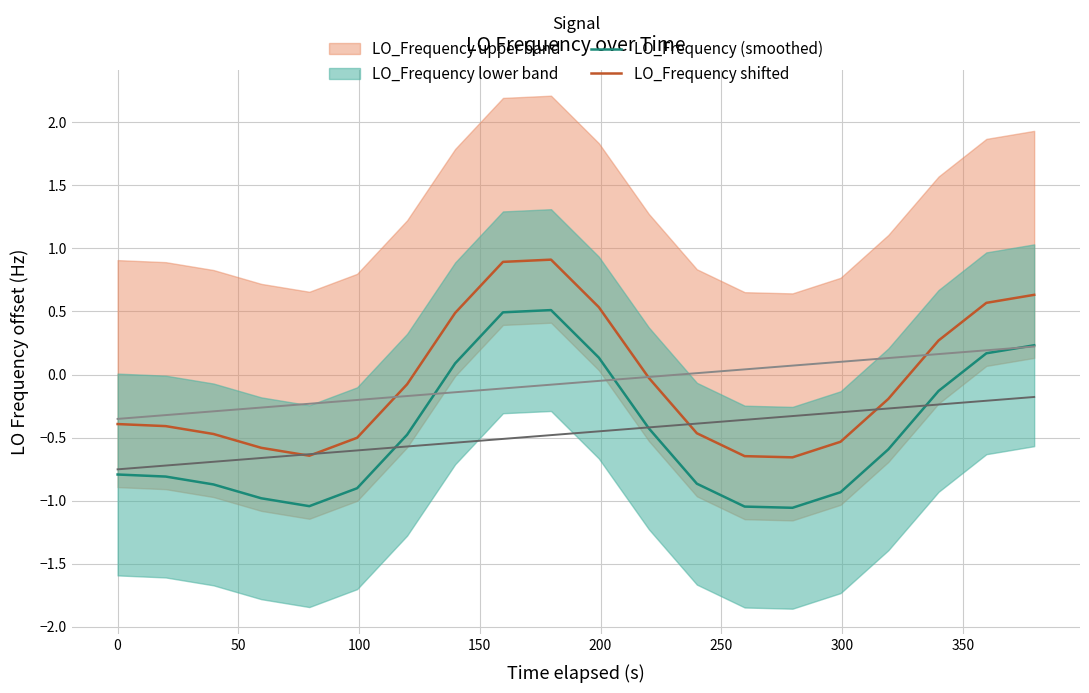

True or false: LO_Frequency shifted and LO_Frequency (smoothed) intersect in this chart.

False